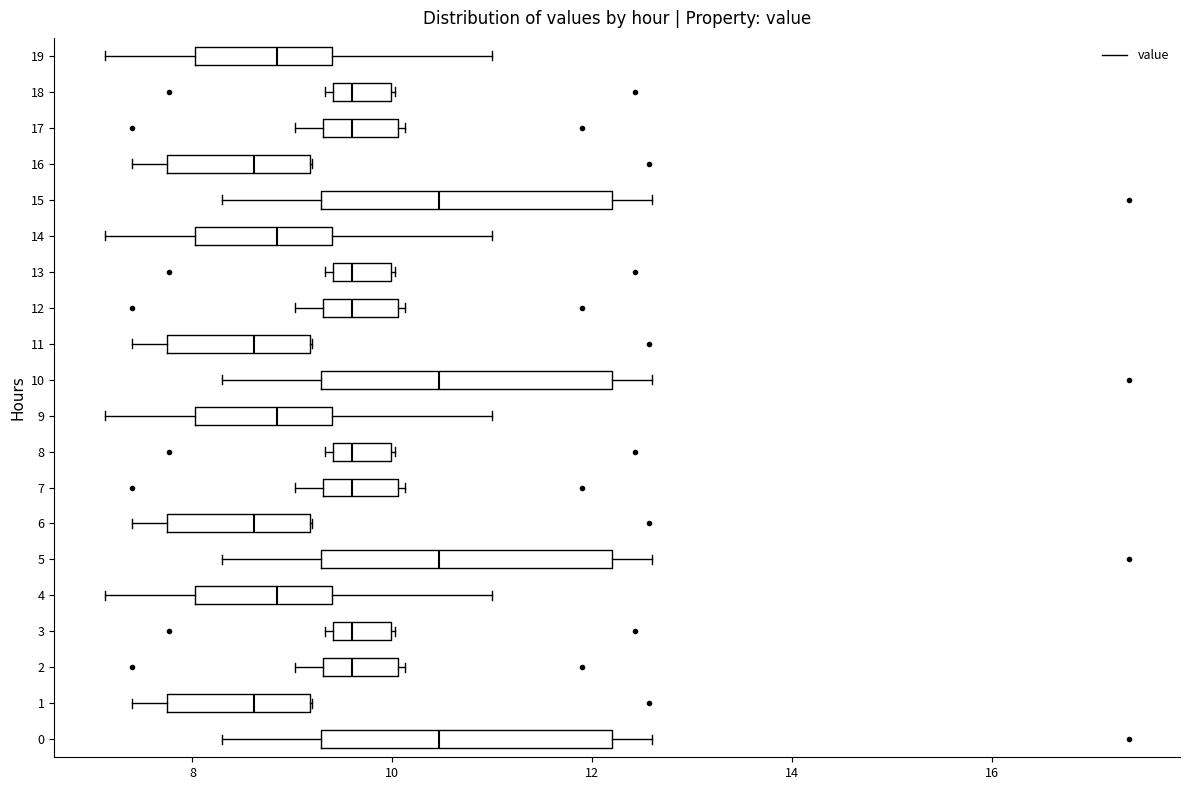

Reading bottom to top, transcribe this box plot: for each box, give where its median line is, the range the box spans, and where its two whiskers end, as read against the x-axis. The values are not printed on the chart, so give them approximately, as read against the axis.

0: median 10.4, box 9.2 to 12.2, whiskers 8.4 to 12.6
1: median 8.6, box 7.8 to 9.2, whiskers 7.4 to 9.2
2: median 9.6, box 9.4 to 10.0, whiskers 9.0 to 10.2
3: median 9.6, box 9.4 to 10.0, whiskers 9.4 (just left of the box's left edge) to 10.0
4: median 8.8, box 8.0 to 9.4, whiskers 7.2 to 11.0
5: median 10.4, box 9.2 to 12.2, whiskers 8.4 to 12.6
6: median 8.6, box 7.8 to 9.2, whiskers 7.4 to 9.2
7: median 9.6, box 9.4 to 10.0, whiskers 9.0 to 10.2
8: median 9.6, box 9.4 to 10.0, whiskers 9.4 (just left of the box's left edge) to 10.0
9: median 8.8, box 8.0 to 9.4, whiskers 7.2 to 11.0
10: median 10.4, box 9.2 to 12.2, whiskers 8.4 to 12.6
11: median 8.6, box 7.8 to 9.2, whiskers 7.4 to 9.2
12: median 9.6, box 9.4 to 10.0, whiskers 9.0 to 10.2
13: median 9.6, box 9.4 to 10.0, whiskers 9.4 (just left of the box's left edge) to 10.0
14: median 8.8, box 8.0 to 9.4, whiskers 7.2 to 11.0
15: median 10.4, box 9.2 to 12.2, whiskers 8.4 to 12.6
16: median 8.6, box 7.8 to 9.2, whiskers 7.4 to 9.2
17: median 9.6, box 9.4 to 10.0, whiskers 9.0 to 10.2
18: median 9.6, box 9.4 to 10.0, whiskers 9.4 (just left of the box's left edge) to 10.0
19: median 8.8, box 8.0 to 9.4, whiskers 7.2 to 11.0